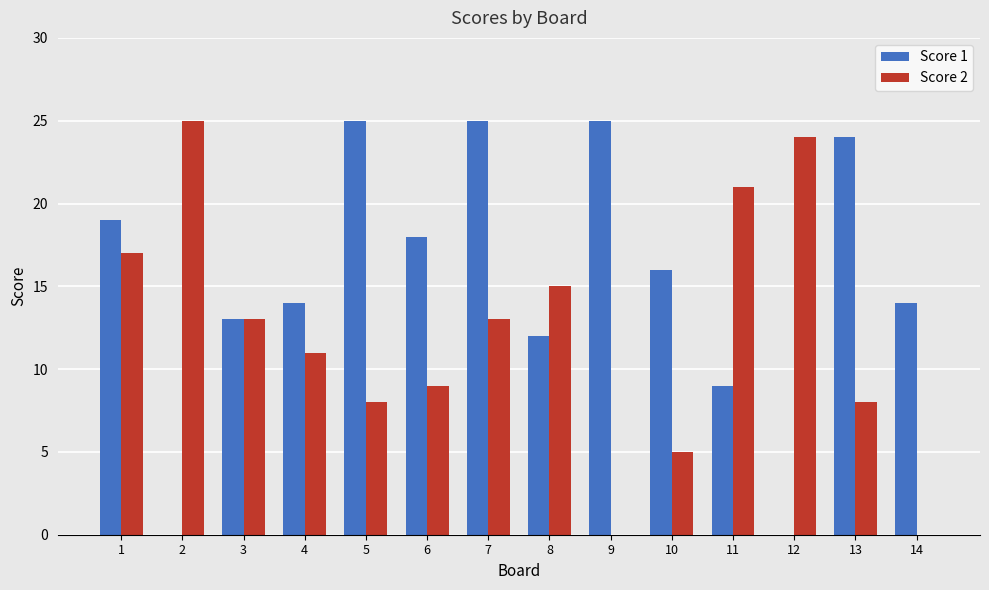

The Score 2 series shows 13 at 7. True or false?

True